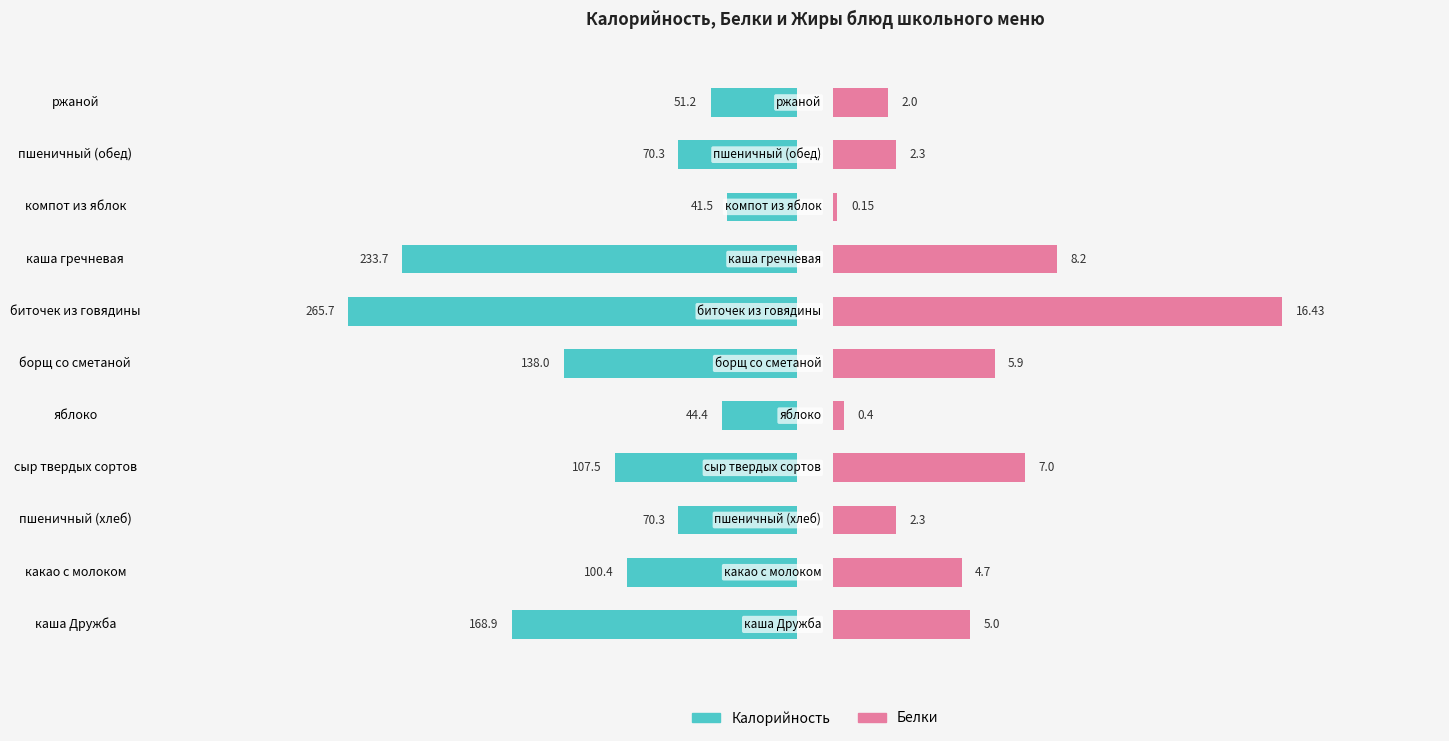

The value of Калорийность at пшеничный (хлеб) is -117.5. True or false?

False